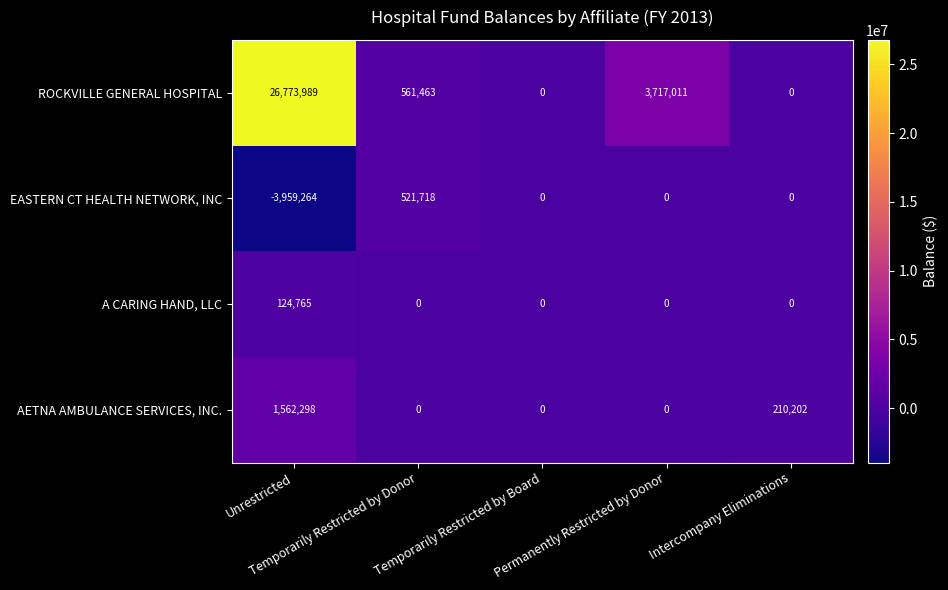

Which series has the largest total across all categories?

ROCKVILLE GENERAL HOSPITAL